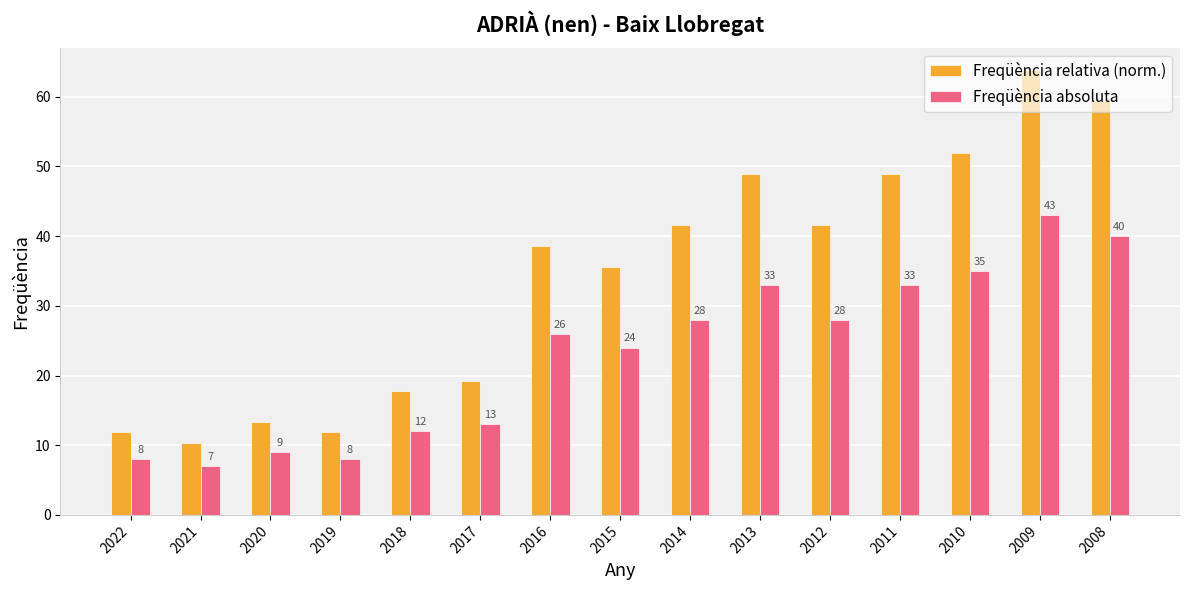

What are all the series names shown in the legend?

Freqüència relativa (norm.), Freqüència absoluta